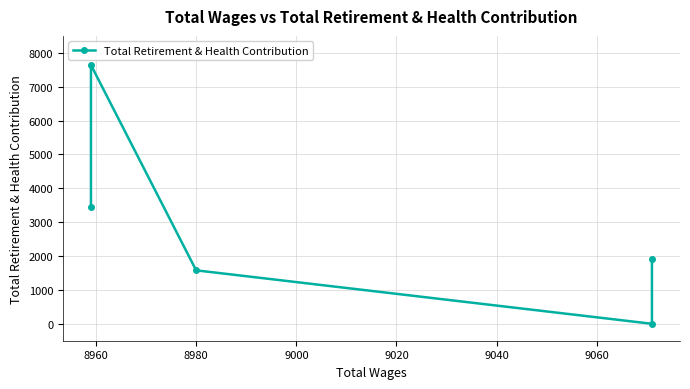

Between 9000 and 9020, which is larger?

9000